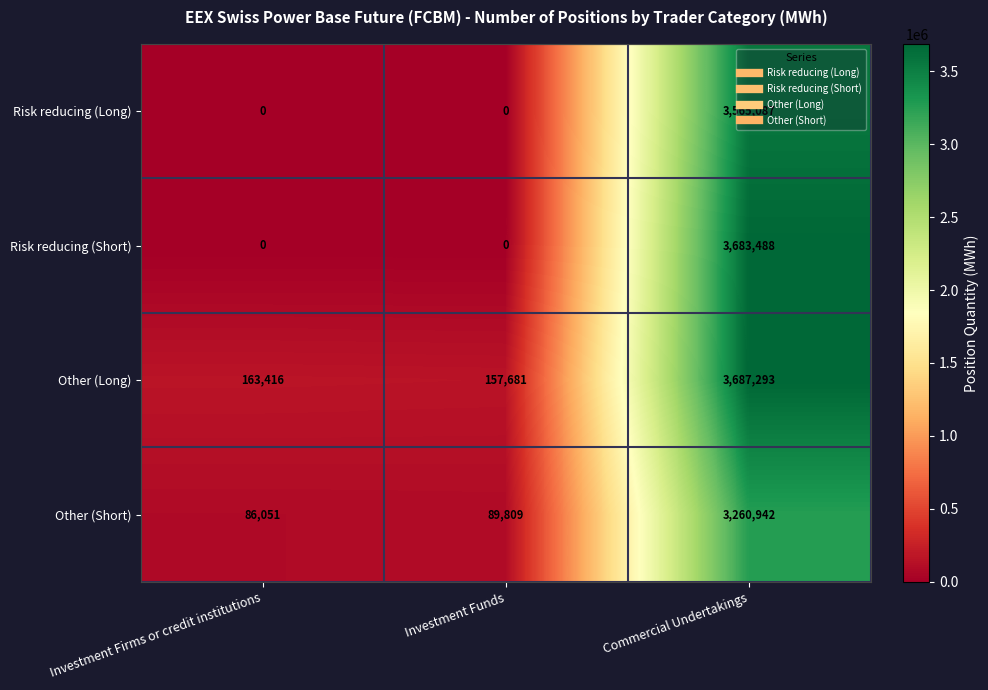

Which series has the largest total across all categories?

Other (Long)